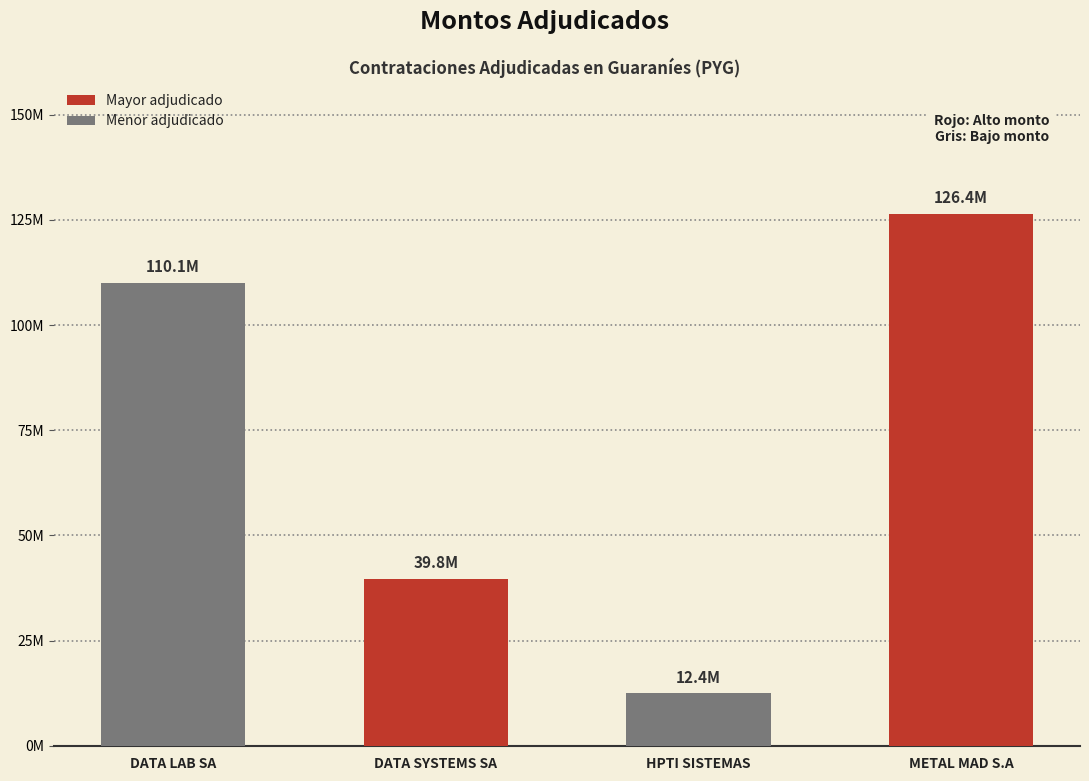

What is the value of the 4th bar from the left?

126391748